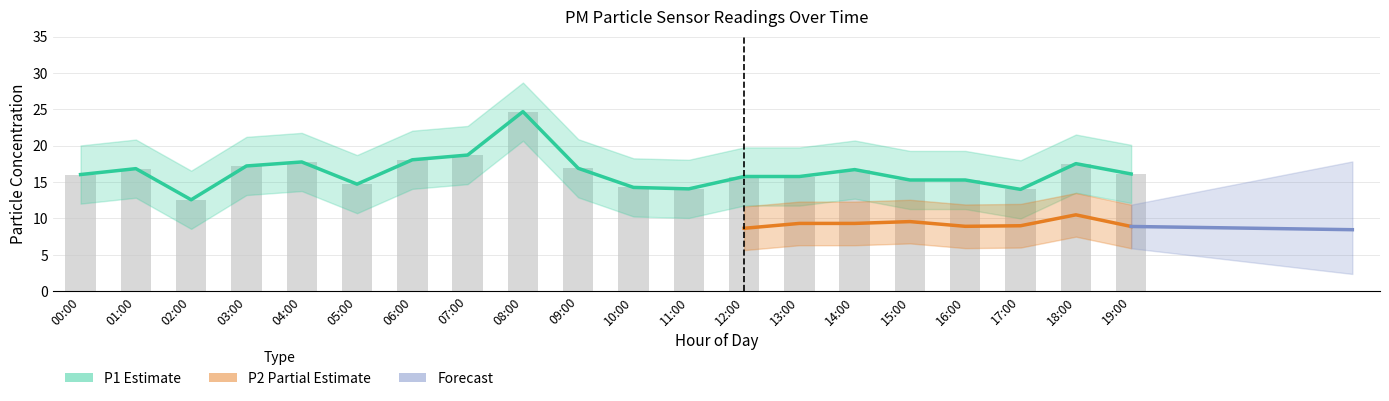

What is the average value?

16.4